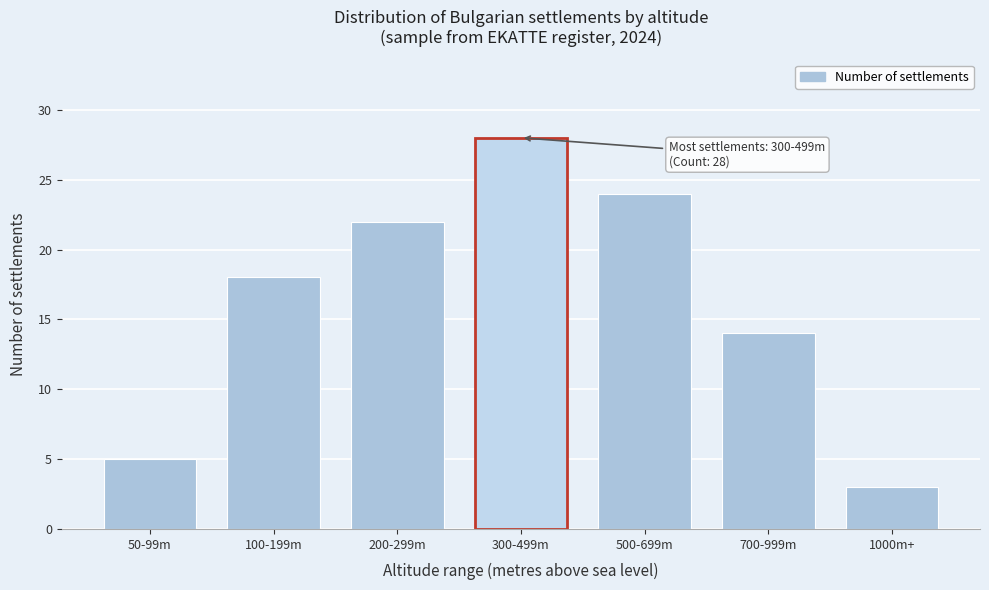

Reading right to left, list all the values displayed in this chart.

3	14	24	28	22	18	5